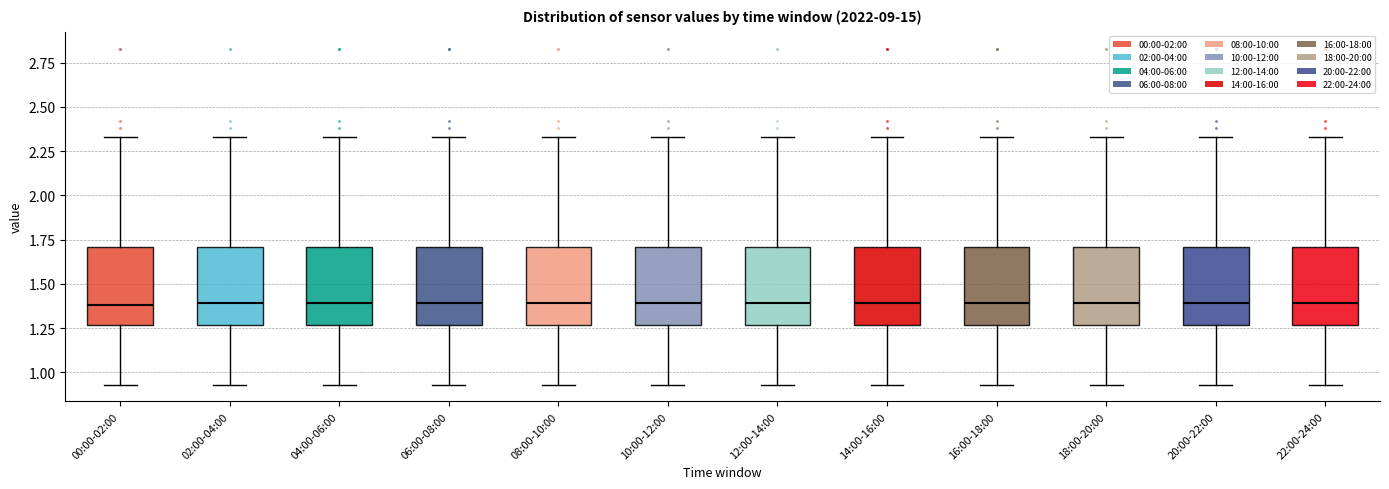

Reading left to right, transcribe this box plot: for each box, give where its median line is, the range the box spans, and where its two whiskers end, as read against the y-axis. The values are not printed on the chart, so give them approximately, as read against the axis.

00:00-02:00: median 1.40, box 1.25 to 1.70, whiskers 0.95 to 2.35
02:00-04:00: median 1.40, box 1.25 to 1.70, whiskers 0.95 to 2.35
04:00-06:00: median 1.40, box 1.25 to 1.70, whiskers 0.95 to 2.35
06:00-08:00: median 1.40, box 1.25 to 1.70, whiskers 0.95 to 2.35
08:00-10:00: median 1.40, box 1.25 to 1.70, whiskers 0.95 to 2.35
10:00-12:00: median 1.40, box 1.25 to 1.70, whiskers 0.95 to 2.35
12:00-14:00: median 1.40, box 1.25 to 1.70, whiskers 0.95 to 2.35
14:00-16:00: median 1.40, box 1.25 to 1.70, whiskers 0.95 to 2.35
16:00-18:00: median 1.40, box 1.25 to 1.70, whiskers 0.95 to 2.35
18:00-20:00: median 1.40, box 1.25 to 1.70, whiskers 0.95 to 2.35
20:00-22:00: median 1.40, box 1.25 to 1.70, whiskers 0.95 to 2.35
22:00-24:00: median 1.40, box 1.25 to 1.70, whiskers 0.95 to 2.35